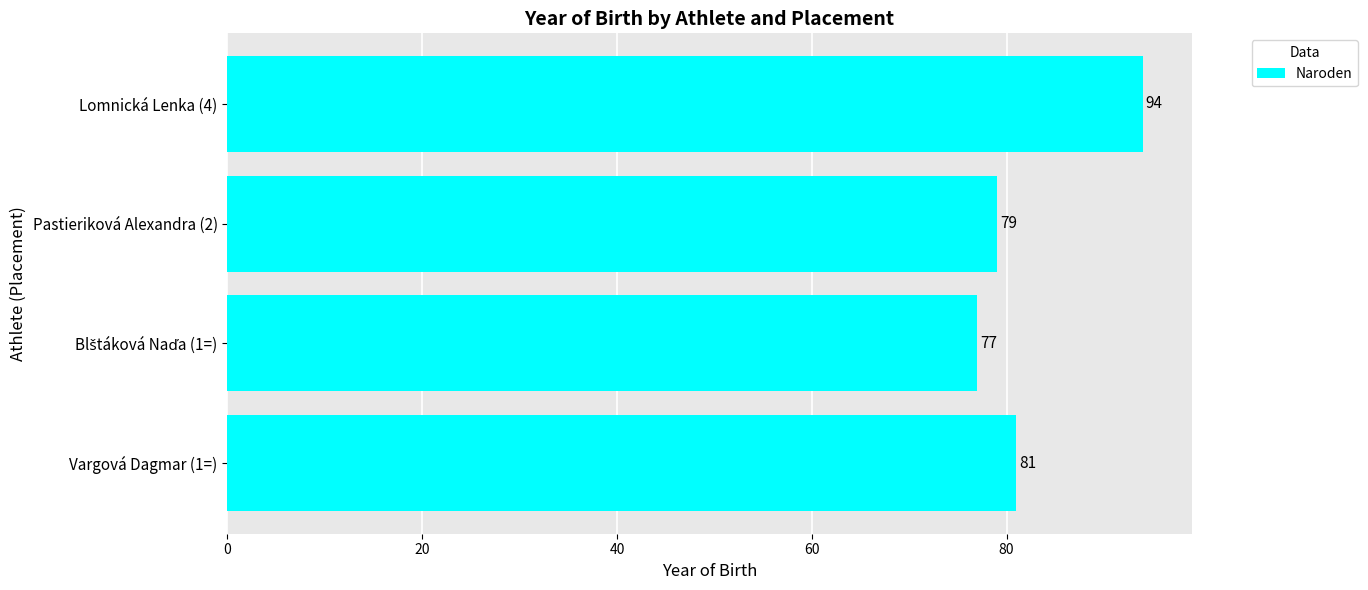

How many values are between 79 and 94?

3